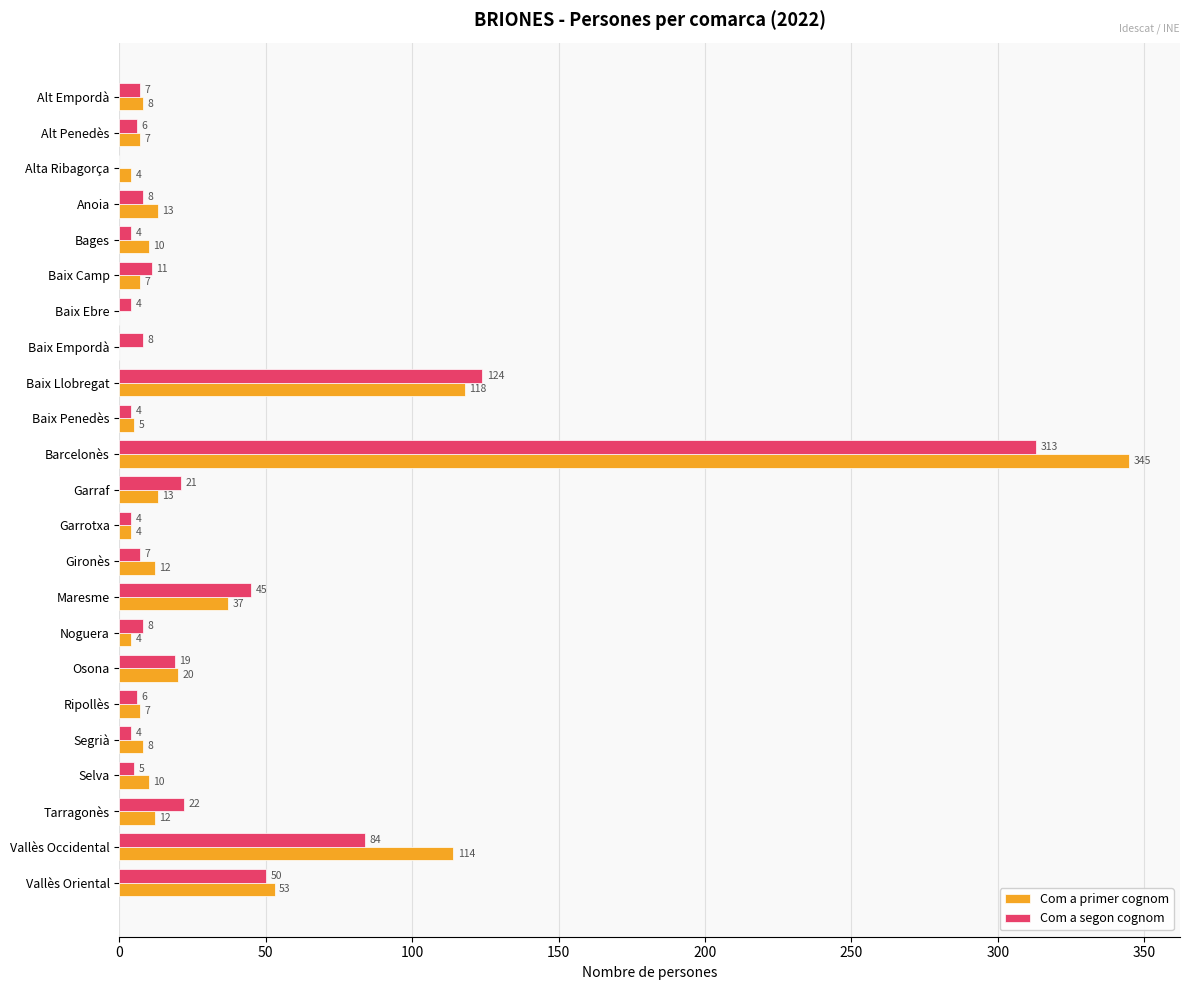

Is the value of Com a segon cognom at Ripollès greater than the value of Com a primer cognom at Alt Empordà?

No